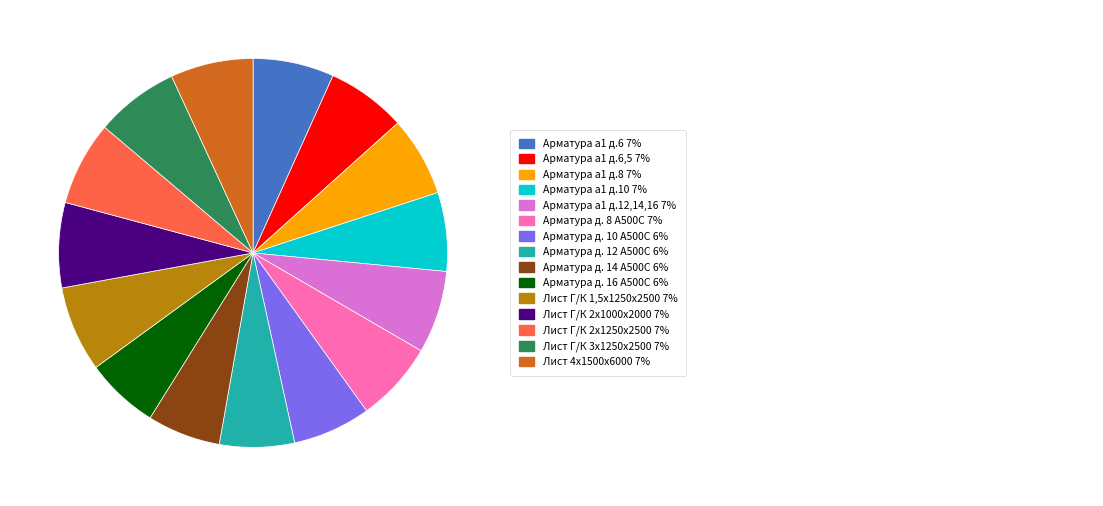

Is there any slice that represents more than half of the pie?

No